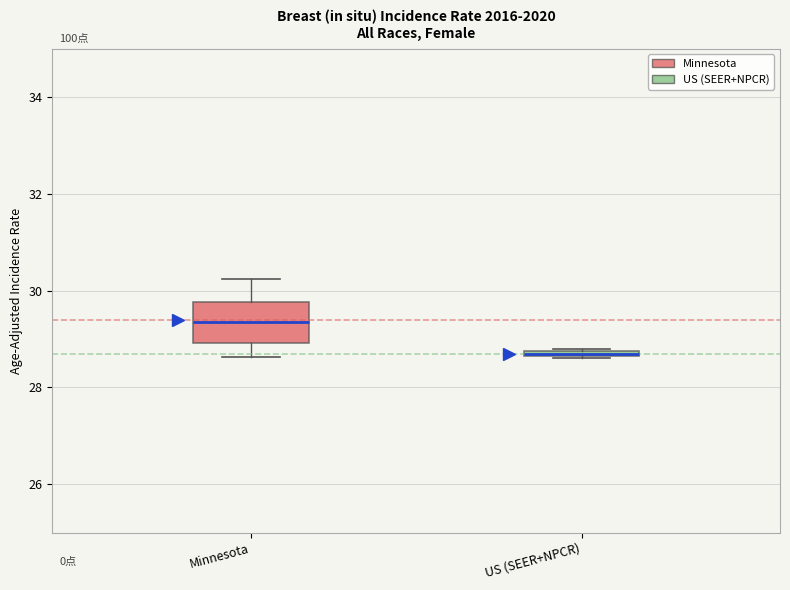

Which box has the highest median line?

Minnesota